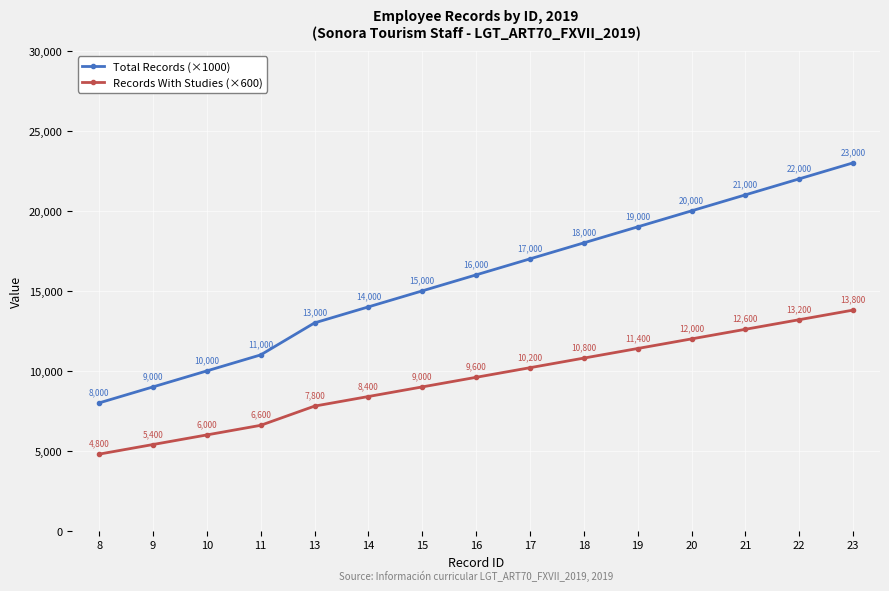

Does the chart display data point markers on the line(s)?

Yes